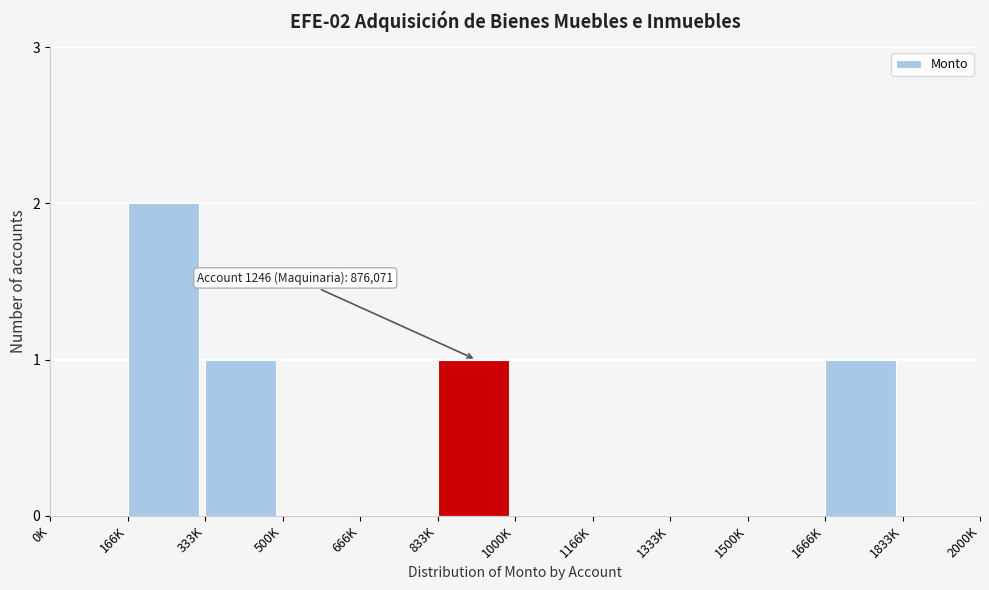

Reading left to right, what are all the values shown in this chart?

0K=0	166K=2	333K=1	500K=0	666K=0	833K=1	1000K=0	1166K=0	1333K=0	1500K=0	1666K=1	1833K=0